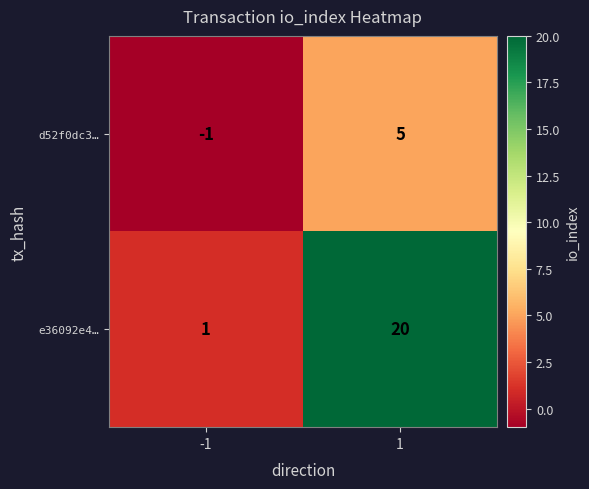

What is the greatest value displayed?

20